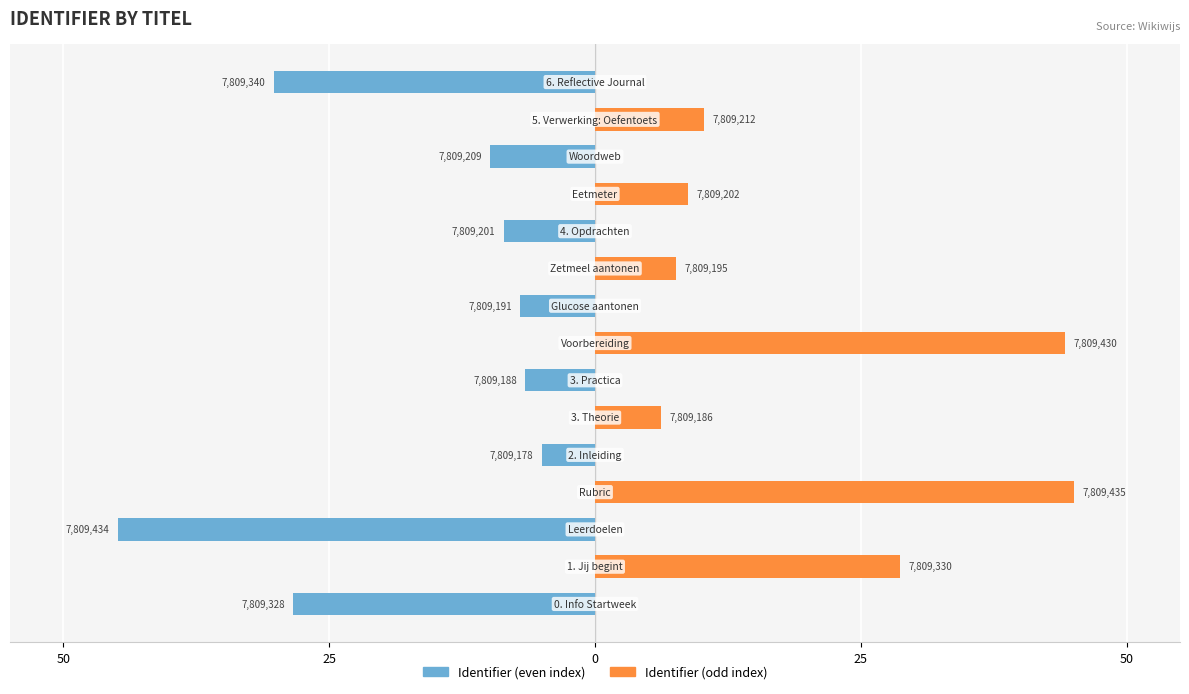

Are the bars grouped side by side (vs. stacked)?

Yes